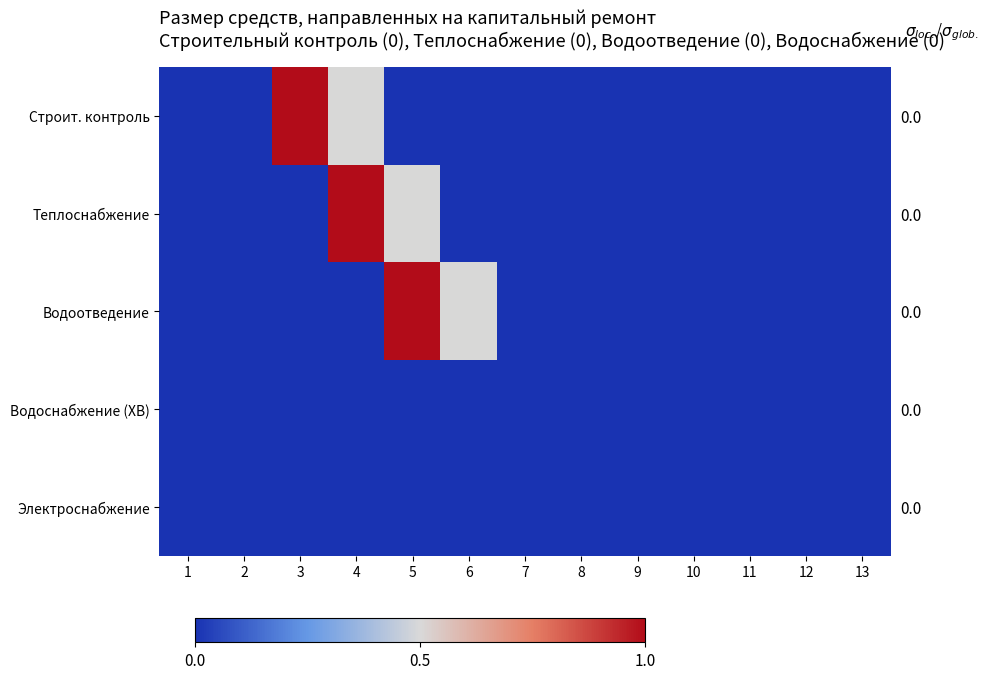

What is the difference between the maximum and minimum values in the Строит. контроль series?

1.0